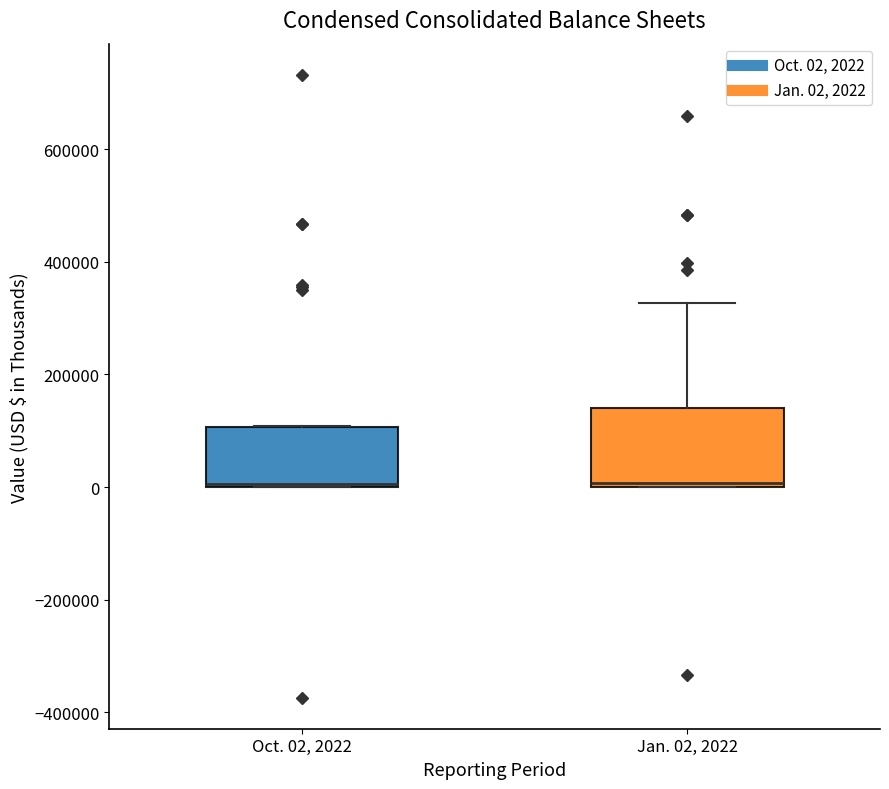

Reading left to right, read every box against the y-axis: the position of its median line, the range the box covers, and the ends of its whiskers. The values are not printed on the chart, so give them approximately, as read against the axis.

Oct. 02, 2022: median 0, box 0 to 100000, whiskers 0 to 100000
Jan. 02, 2022: median 0, box 0 to 140000, whiskers 0 to 320000